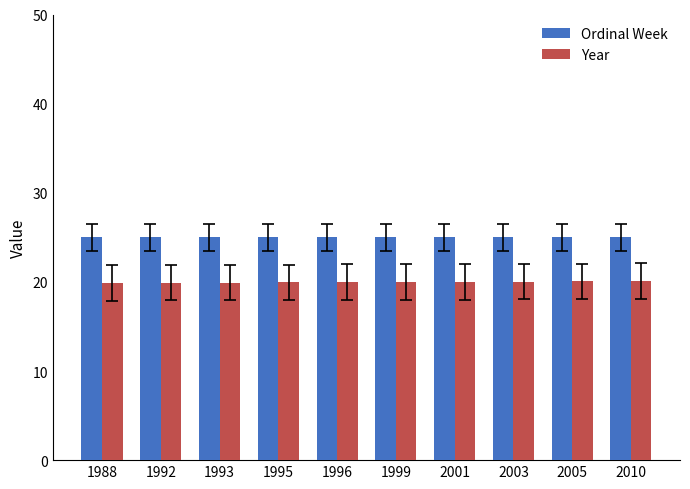

Which series has the largest total across all categories?

Ordinal Week